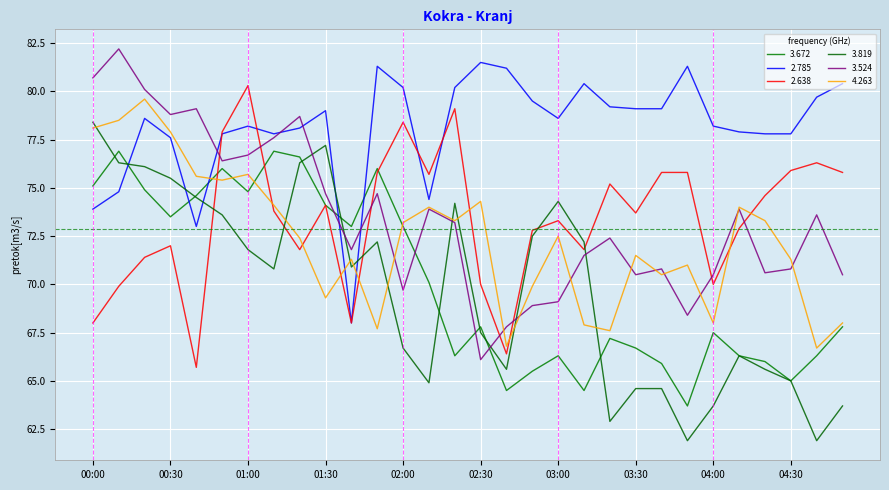

Reading left to right, list all the values displayed in this chart.

3.672: 75.1	76.9	74.9	73.5	74.6	76.0	74.8	76.9	76.6	74.1	73.0	76.0	73.0	70.1	66.3	67.8	64.5	65.5	66.3	64.5	67.2	66.7	65.9	63.7	67.5	66.3	66.0	65.0	66.3	67.8
2.785: 73.9	74.8	78.6	77.6	73.0	77.8	78.2	77.8	78.1	79.0	68.0	81.3	80.2	74.4	80.2	81.5	81.2	79.5	78.6	80.4	79.2	79.1	79.1	81.3	78.2	77.9	77.8	77.8	79.7	80.4
2.638: 68.0	69.9	71.4	72.0	65.7	77.9	80.3	73.8	71.8	74.1	68.0	75.8	78.4	75.7	79.1	70.0	66.4	72.8	73.3	71.8	75.2	73.7	75.8	75.8	70.0	72.9	74.6	75.9	76.3	75.8
3.819: 78.4	76.3	76.1	75.5	74.5	73.6	71.8	70.8	76.3	77.2	70.9	72.2	66.7	64.9	74.2	67.5	65.6	72.5	74.3	72.2	62.9	64.6	64.6	61.9	63.7	66.3	65.6	65.0	61.9	63.7
3.524: 80.7	82.2	80.1	78.8	79.1	76.4	76.7	77.6	78.7	74.7	71.8	74.7	69.7	73.9	73.2	66.1	67.8	68.9	69.1	71.5	72.4	70.5	70.8	68.4	70.5	73.9	70.6	70.8	73.6	70.5
4.263: 78.1	78.5	79.6	77.9	75.6	75.4	75.7	74.1	72.4	69.3	71.3	67.7	73.2	74.0	73.3	74.3	66.8	69.9	72.5	67.9	67.6	71.5	70.5	71.0	68.0	74.0	73.3	71.3	66.7	68.0